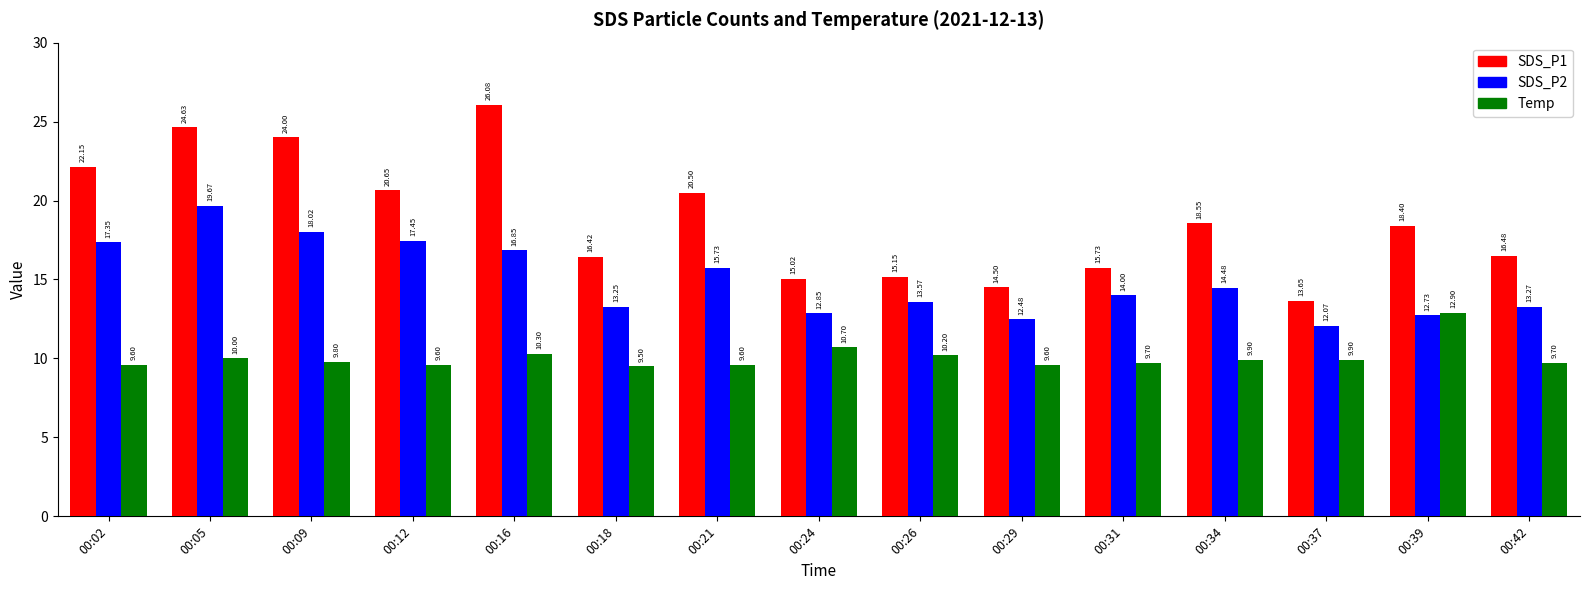

How many data points does each series have?

15